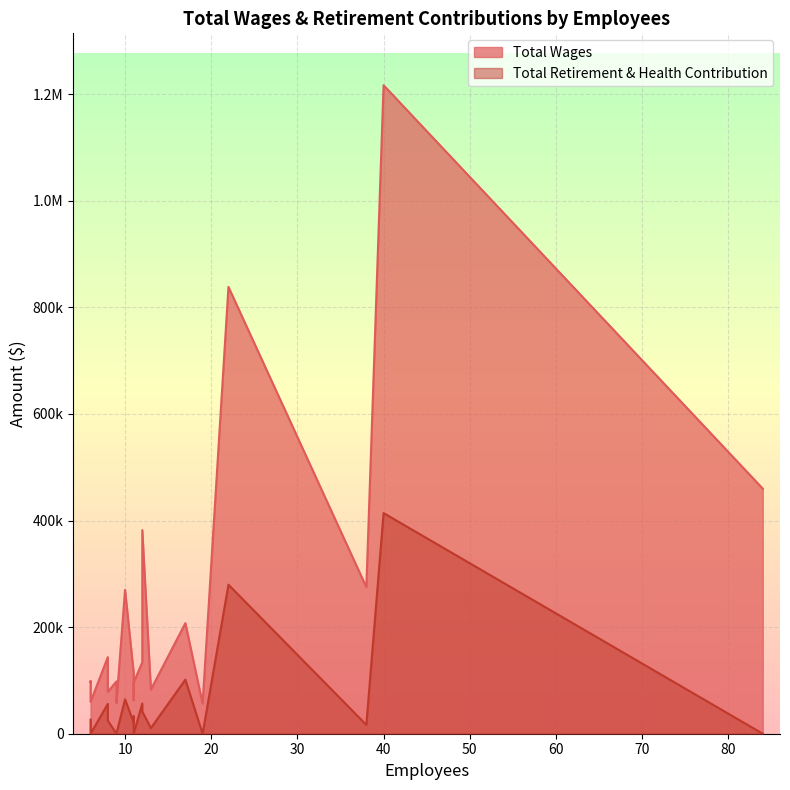

Rank the series at 8 from lowest to highest value.

Total Retirement & Health Contribution, Total Wages